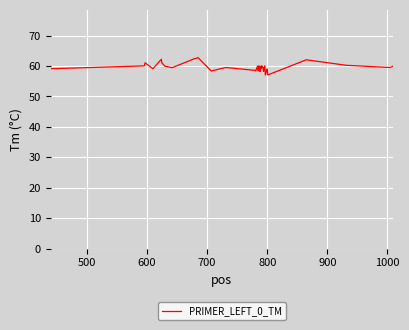

What is the difference between the maximum and minimum values?

5.7